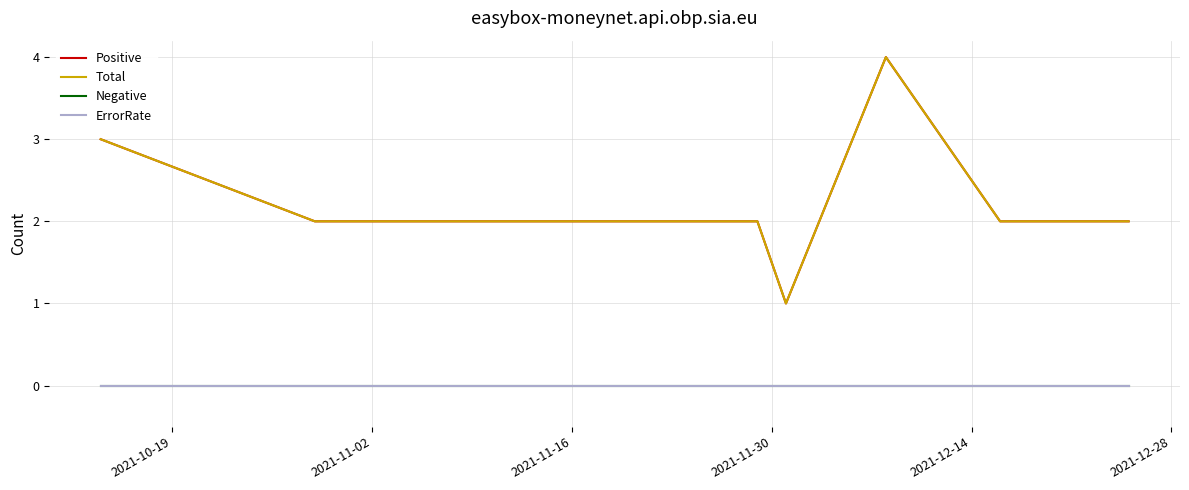

True or false: ErrorRate and Negative intersect in this chart.

False